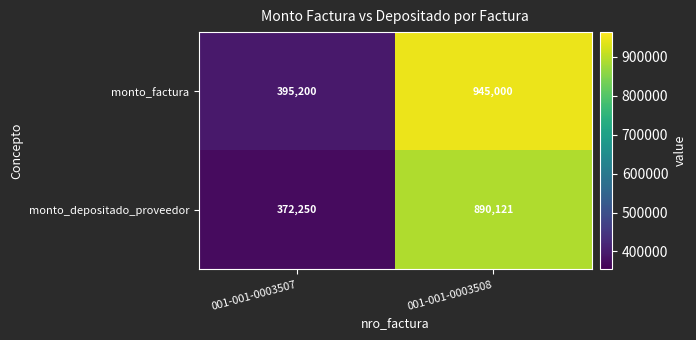

Reading left to right, extract all data points from this chart.

monto_factura: 001-001-0003507=395200	001-001-0003508=945000
monto_depositado_proveedor: 001-001-0003507=372250	001-001-0003508=890121